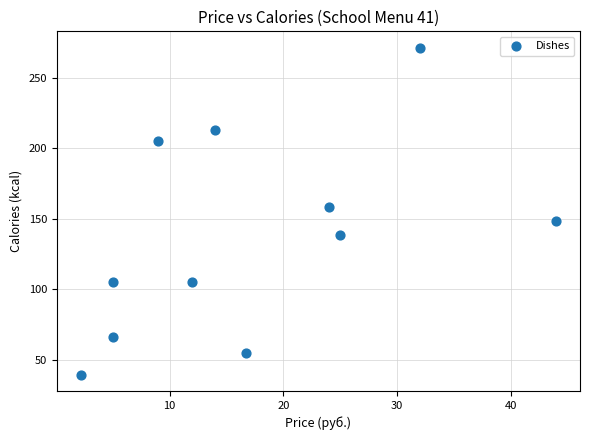

What is the range of X values (max minus min)?

41.8